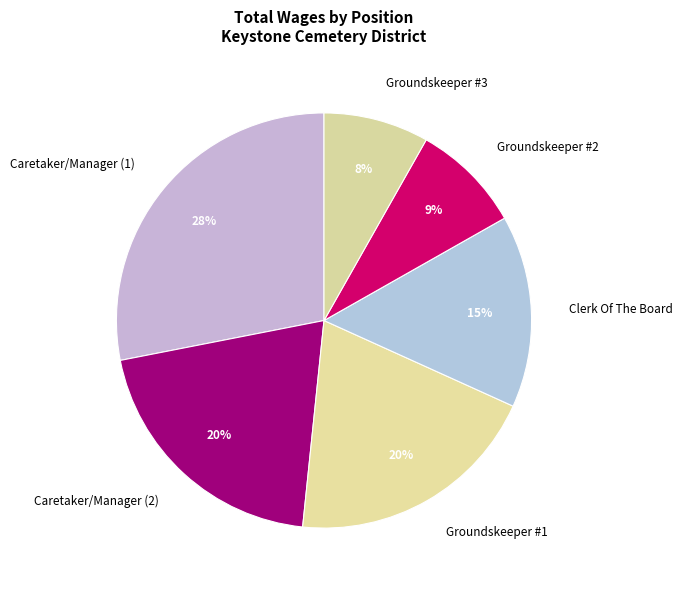

Which slice is the largest?

Caretaker/Manager (1)